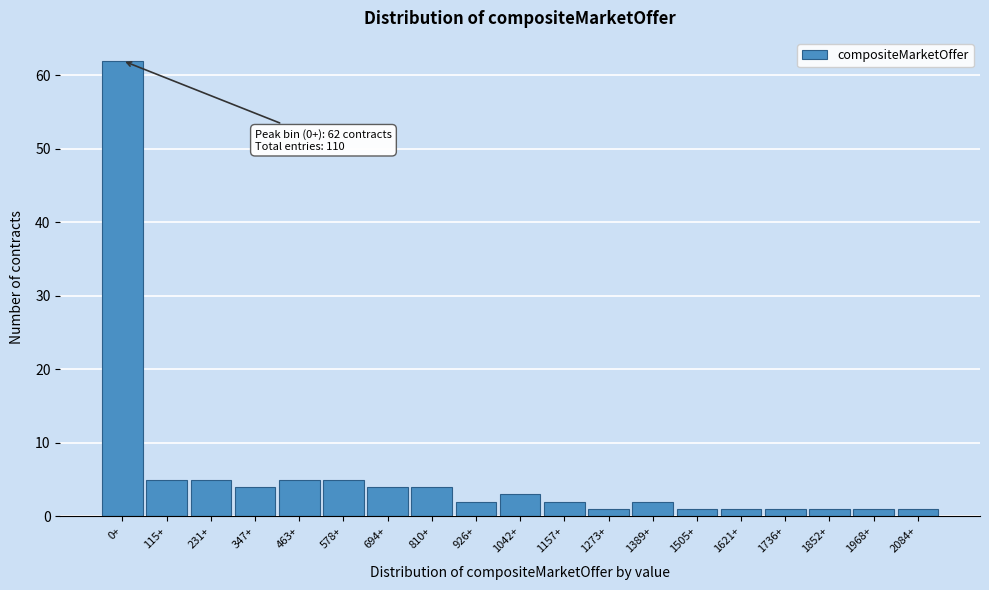

Reading right to left, what are all the values shown in this chart?

1	1	1	1	1	1	2	1	2	3	2	4	4	5	5	4	5	5	62